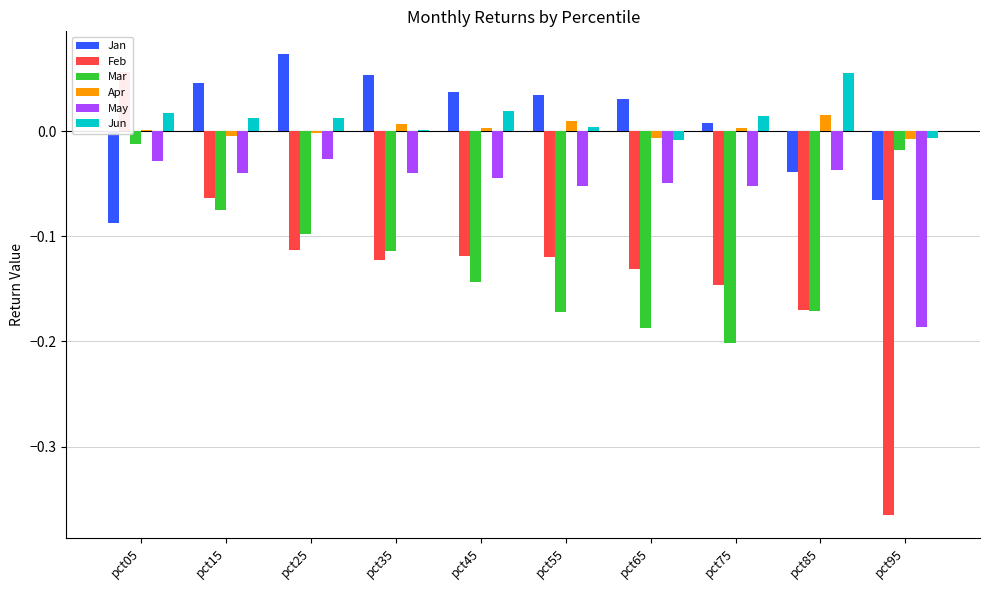

Which category has the lowest value in the Mar series?

pct75